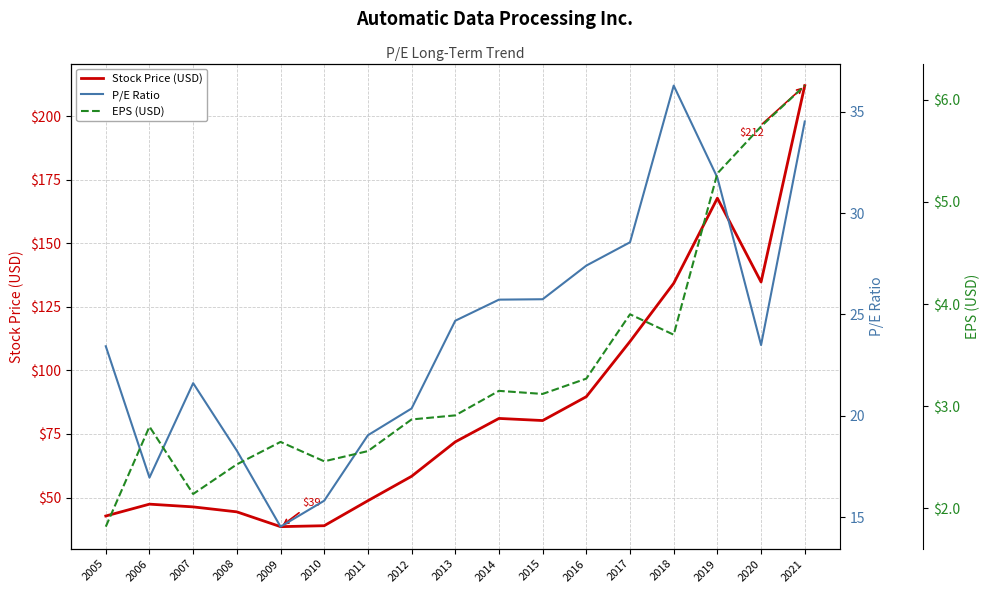

How many data points does each series have?

17